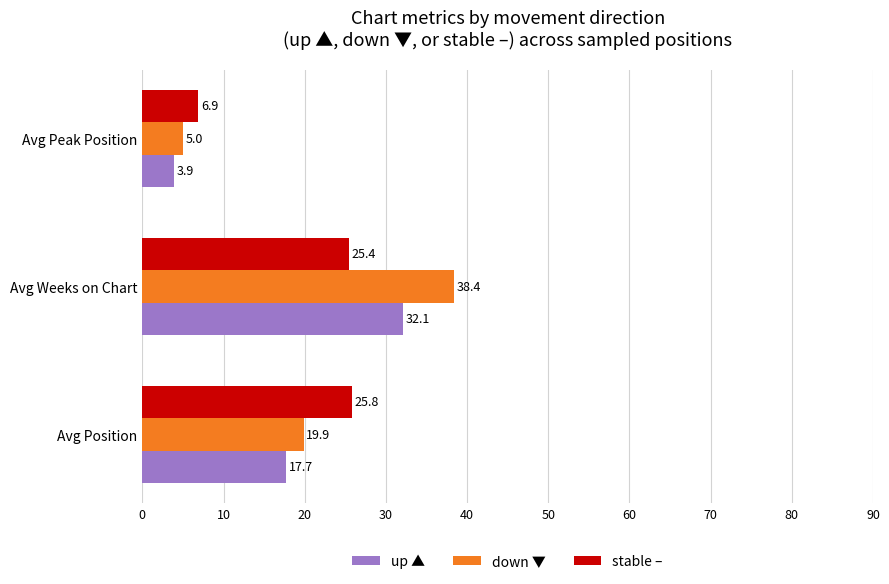

How many categories are shown in the chart?

3